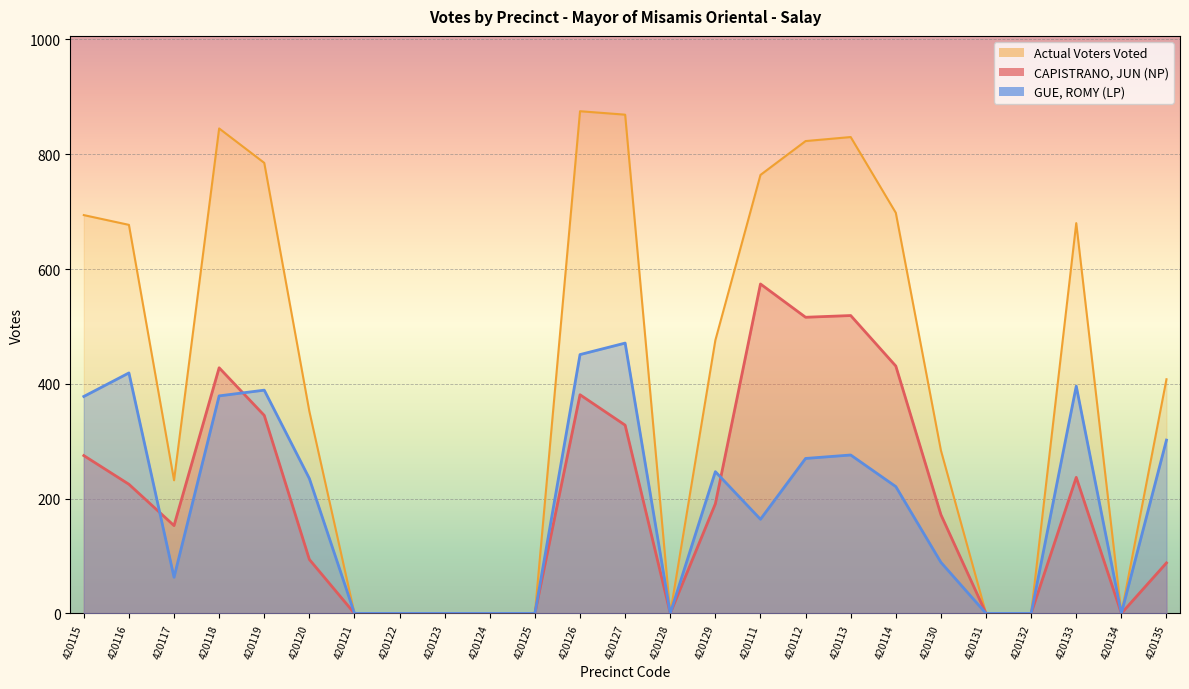

What is the difference between the highest and lowest values at 420129?

285